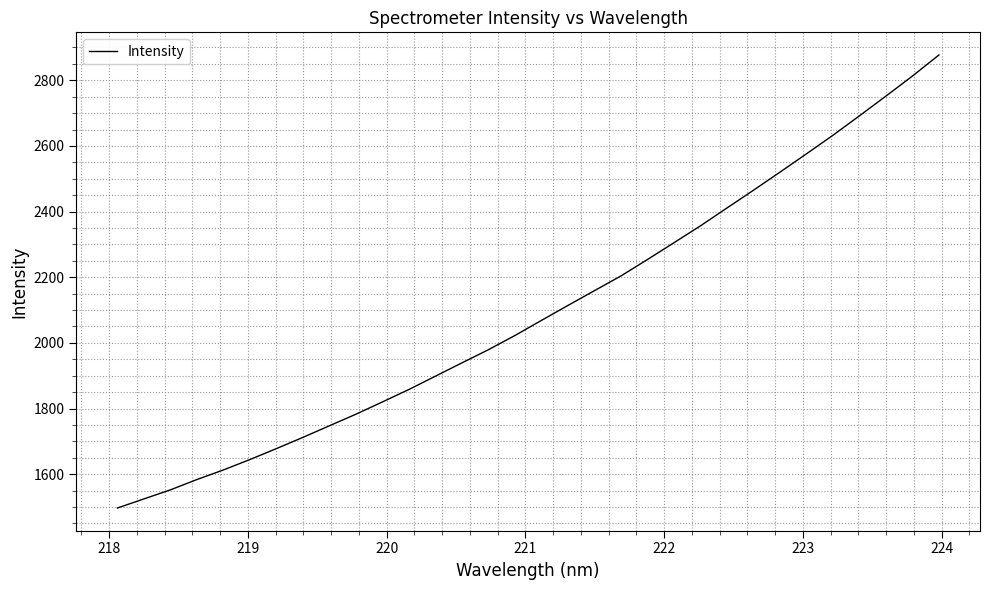

What is the difference between the maximum and minimum values?

1380.2